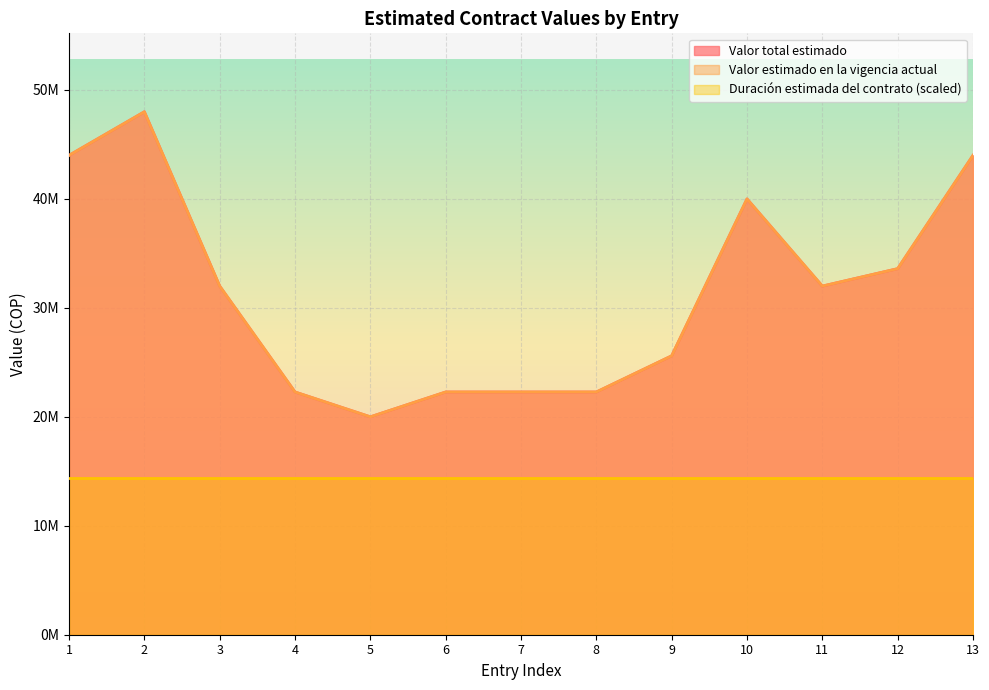

Is the value of Valor estimado en la vigencia actual at 11 greater than the value of Valor total estimado at 11?

No